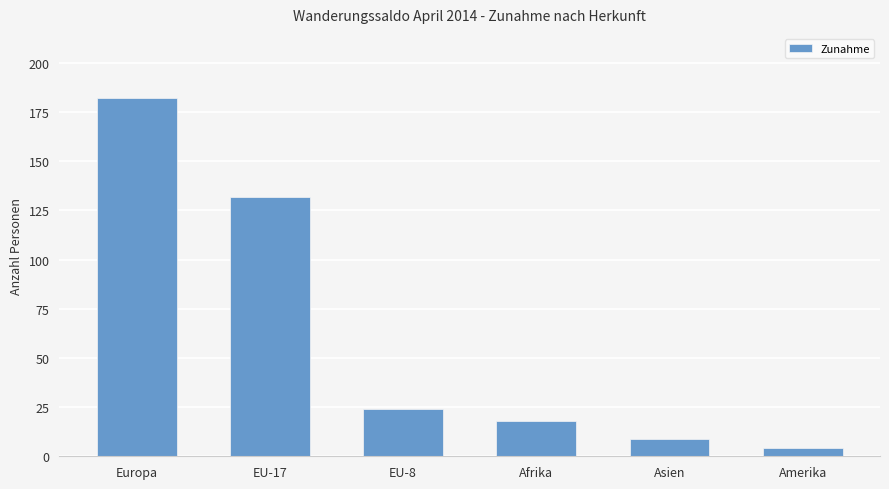

What is the sum of all values?

369